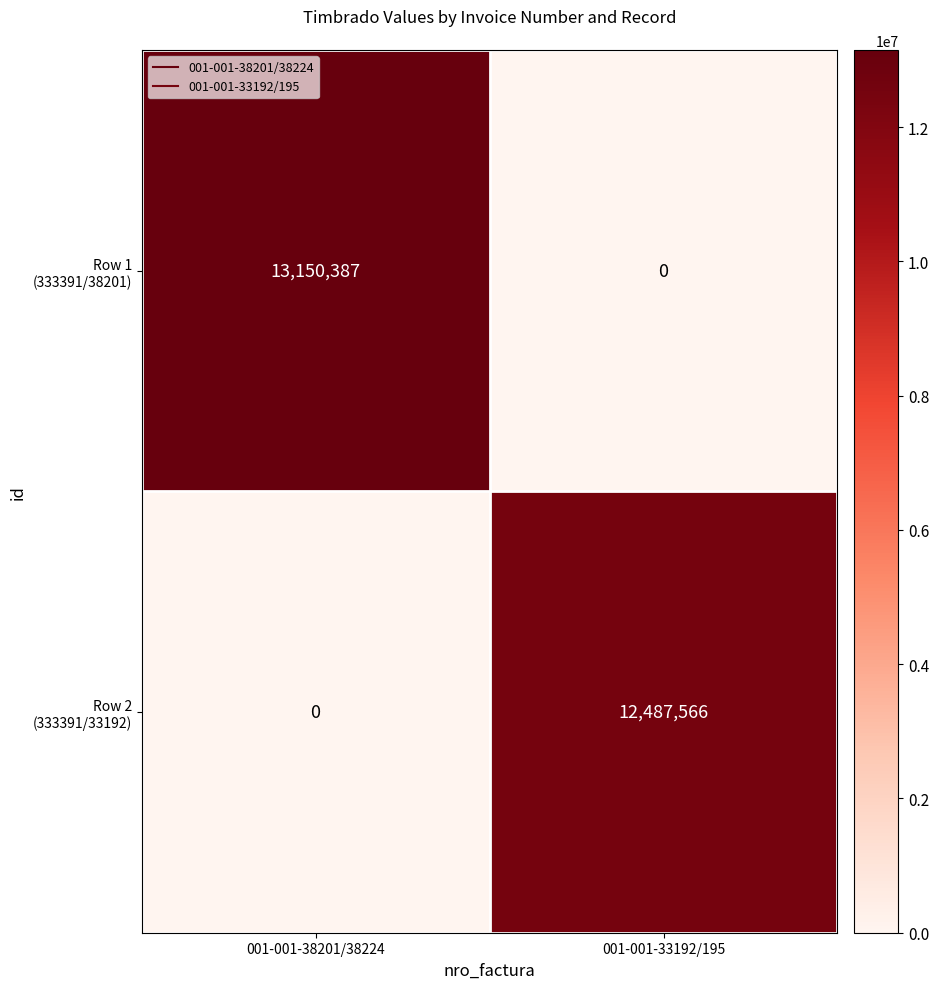

How many distinct data groups are displayed?

2